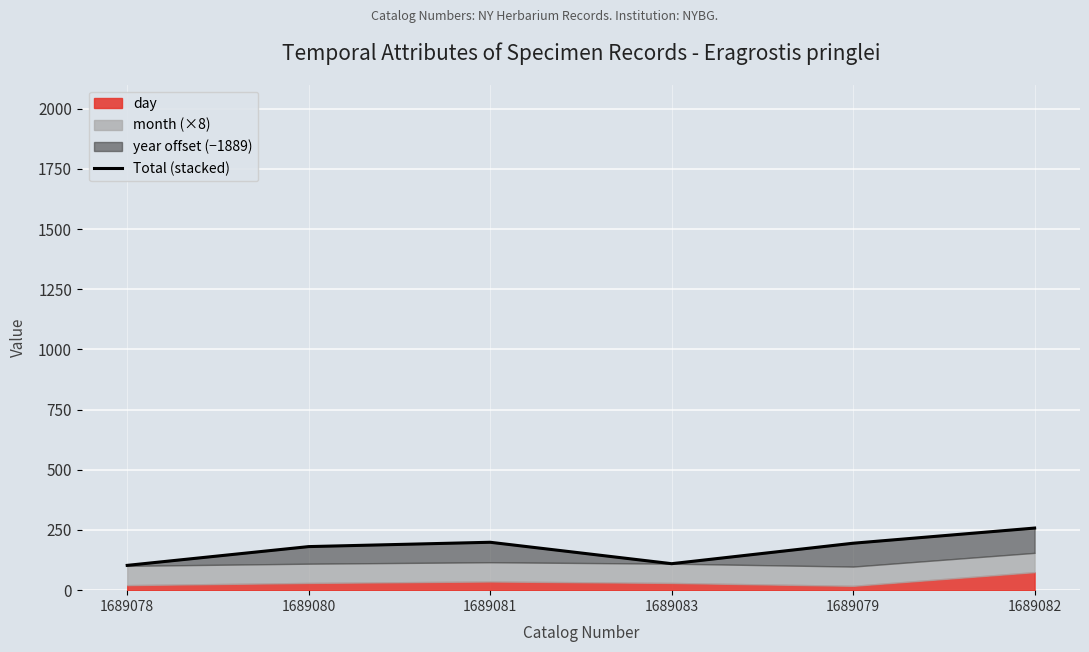

What is the minimum value shown in the chart?

103